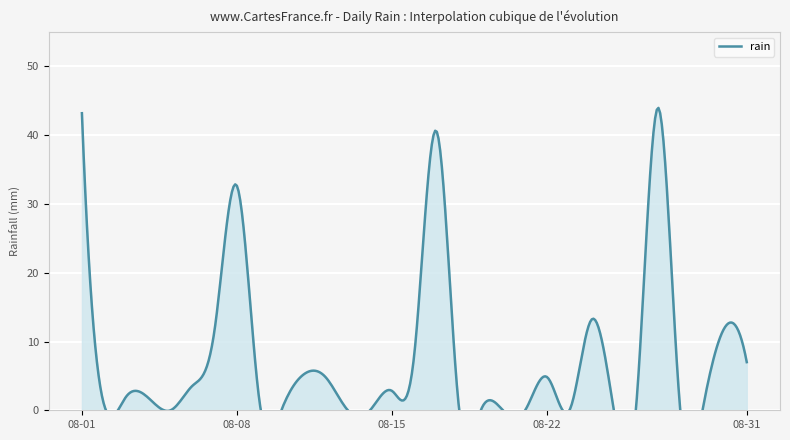

Count the number of values greater than 1.

17